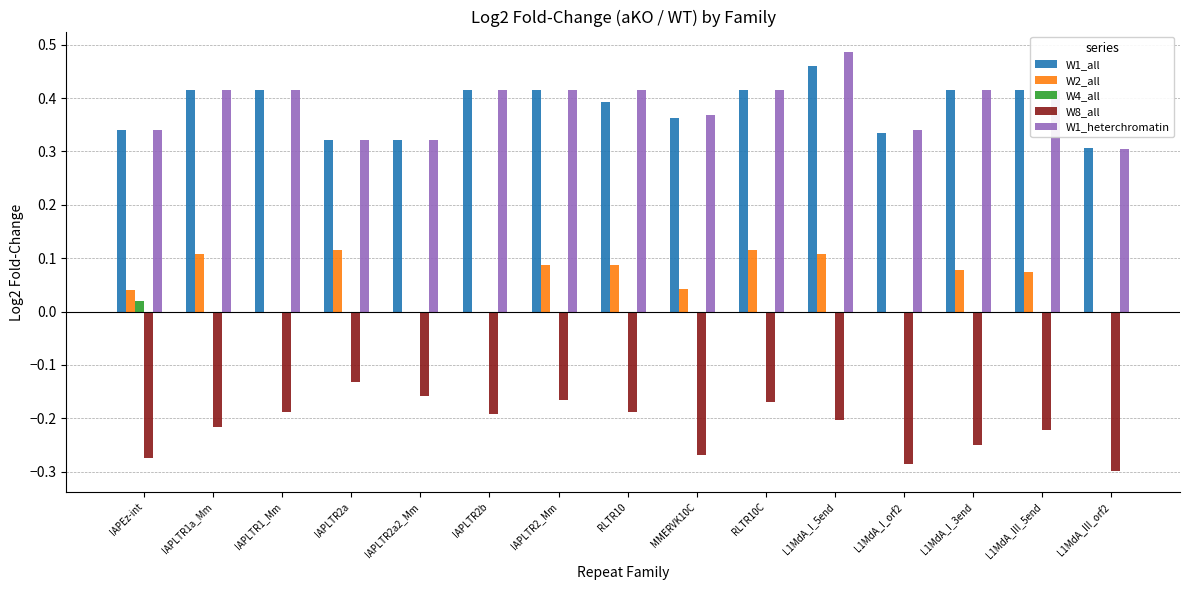

True or false: W8_all has a value of -0.3 at IAPLTR2_Mm.

False